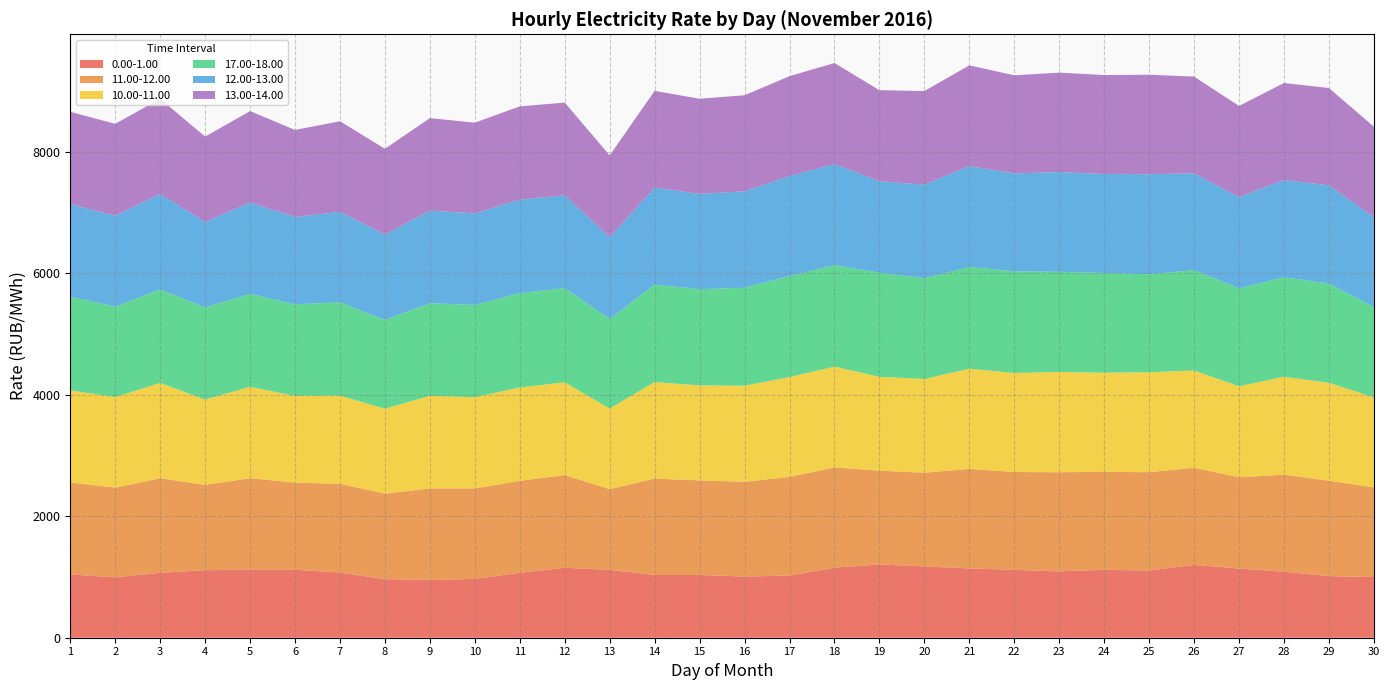

Reading left to right, list all the values displayed in this chart.

0.00-1.00: 1040.9	993.3	1068.3	1110.7	1121.6	1118.3	1072.1	963.2	950.5	967.6	1068.5	1151.5	1116.0	1033.4	1033.6	1006.0	1023.5	1152.7	1205.0	1174.0	1140.3	1117.0	1091.6	1118.1	1105.5	1198.3	1139.0	1086.2	1013.8	999.0
11.00-12.00: 1512.9	1476.1	1555.1	1404.2	1503.3	1434.2	1460.2	1407.1	1506.3	1489.3	1512.8	1525.6	1328.2	1584.6	1555.6	1559.8	1622.3	1649.5	1543.1	1541.1	1637.5	1610.0	1630.9	1611.9	1618.1	1599.0	1501.7	1596.3	1569.1	1475.0
10.00-11.00: 1516.4	1490.4	1569.2	1404.0	1503.9	1425.7	1450.9	1397.7	1522.5	1500.6	1535.9	1525.8	1327.5	1588.1	1562.0	1580.9	1642.9	1658.4	1544.9	1541.2	1649.0	1629.1	1650.4	1631.2	1644.5	1599.5	1496.4	1611.5	1613.0	1481.0
17.00-18.00: 1540.7	1488.9	1537.5	1517.4	1529.4	1507.4	1534.9	1459.4	1523.6	1519.2	1551.1	1550.9	1470.1	1603.2	1584.0	1611.2	1662.8	1667.7	1715.1	1657.3	1673.2	1671.3	1648.0	1640.1	1611.7	1651.6	1610.9	1638.1	1631.9	1485.7
12.00-13.00: 1522.9	1495.0	1570.5	1404.3	1503.4	1434.6	1489.5	1406.8	1524.5	1504.2	1540.3	1525.9	1347.1	1598.3	1567.4	1587.0	1644.4	1665.3	1502.2	1540.1	1660.8	1612.2	1640.6	1629.0	1646.9	1591.9	1501.1	1598.5	1616.2	1479.8
13.00-14.00: 1519.7	1511.4	1567.1	1403.8	1503.9	1434.2	1489.9	1410.6	1521.4	1493.9	1533.6	1525.1	1347.2	1590.0	1565.1	1580.7	1644.1	1662.2	1498.4	1540.8	1656.4	1614.0	1636.3	1627.7	1636.6	1592.4	1500.7	1596.6	1600.3	1487.6